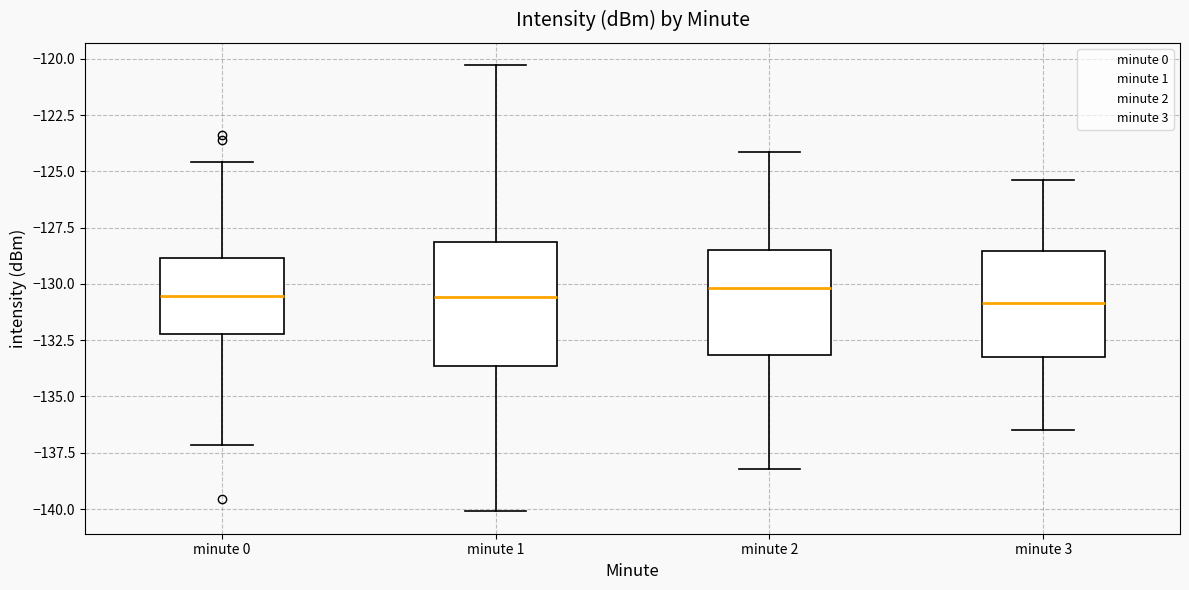

Reading left to right, read every box against the y-axis: the position of its median line, the range the box covers, and the ends of its whiskers. The values are not printed on the chart, so give them approximately, as read against the axis.

minute 0: median -130.5, box -132.0 to -129.0, whiskers -137.0 to -124.5
minute 1: median -130.5, box -133.5 to -128.0, whiskers -140.0 to -120.5
minute 2: median -130.0, box -133.0 to -128.5, whiskers -138.0 to -124.0
minute 3: median -131.0, box -133.5 to -128.5, whiskers -136.5 to -125.5